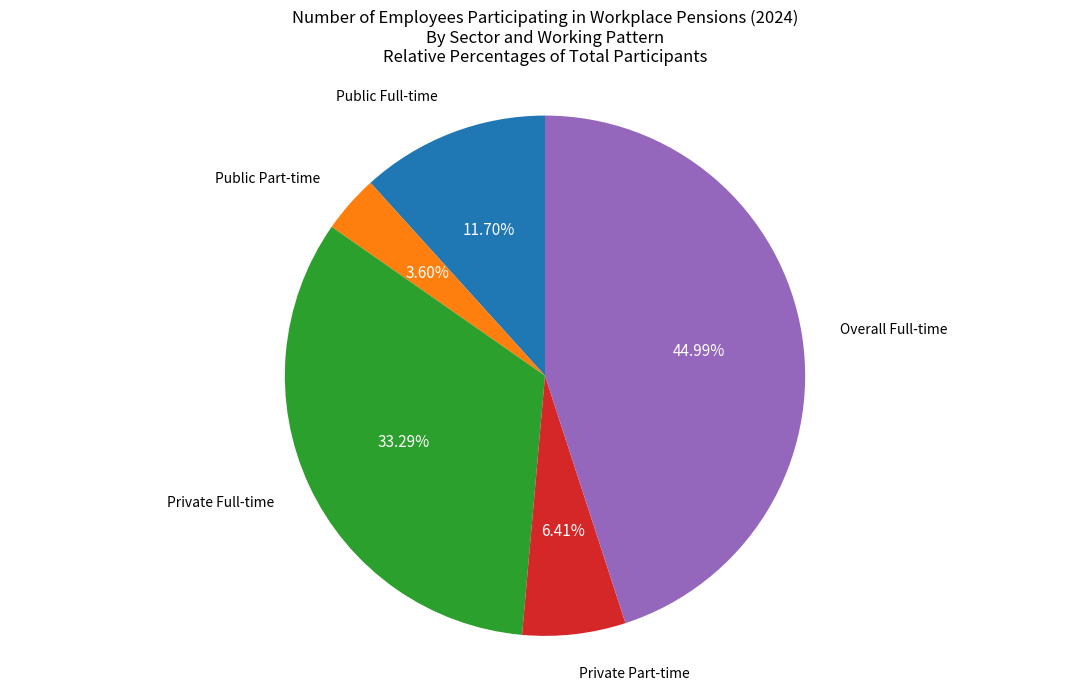

Is there any slice that represents more than half of the pie?

No